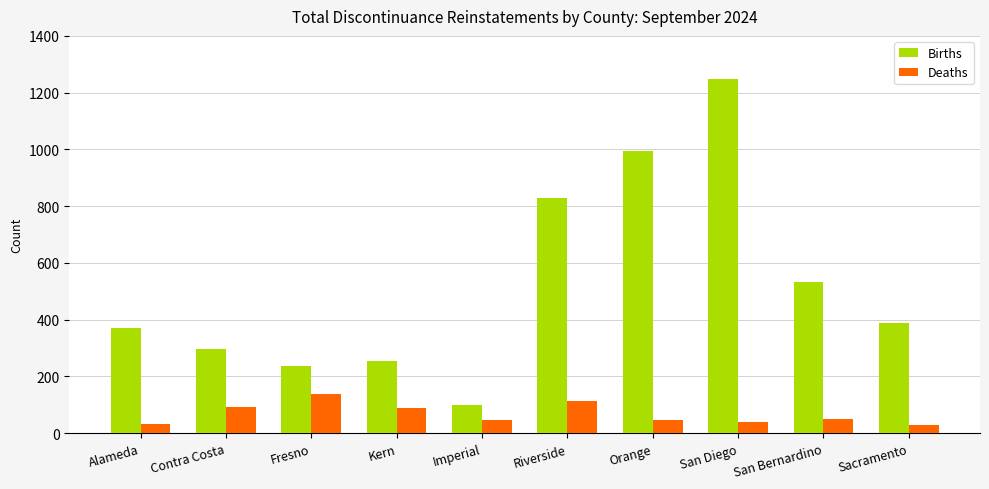

The value of Births at Kern is 253. True or false?

True